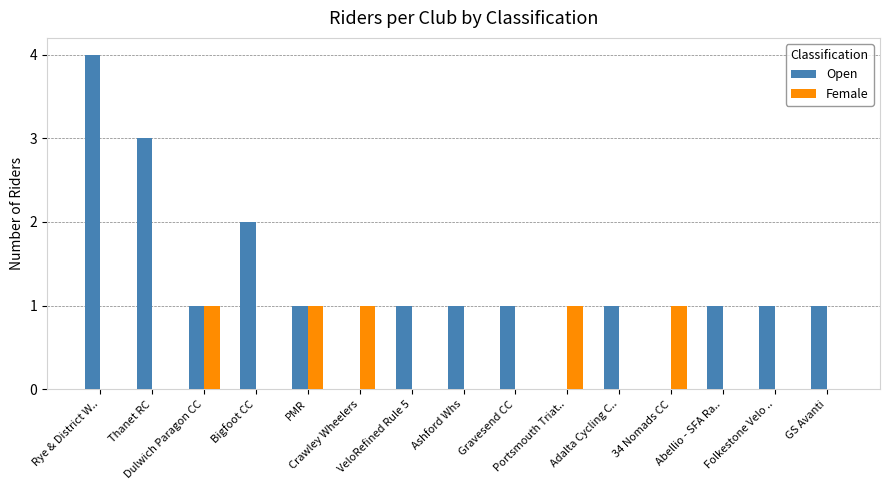

Count the number of data series in this chart.

2